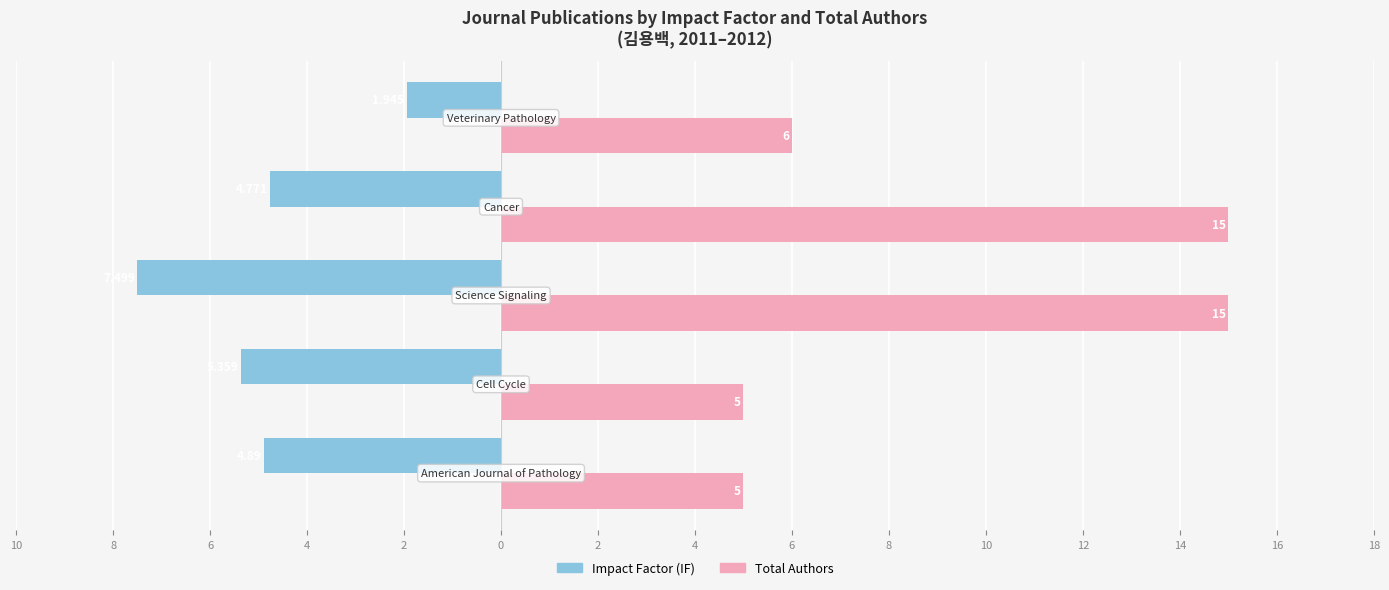

What are all the series names shown in the legend?

Impact Factor (IF), Total Authors